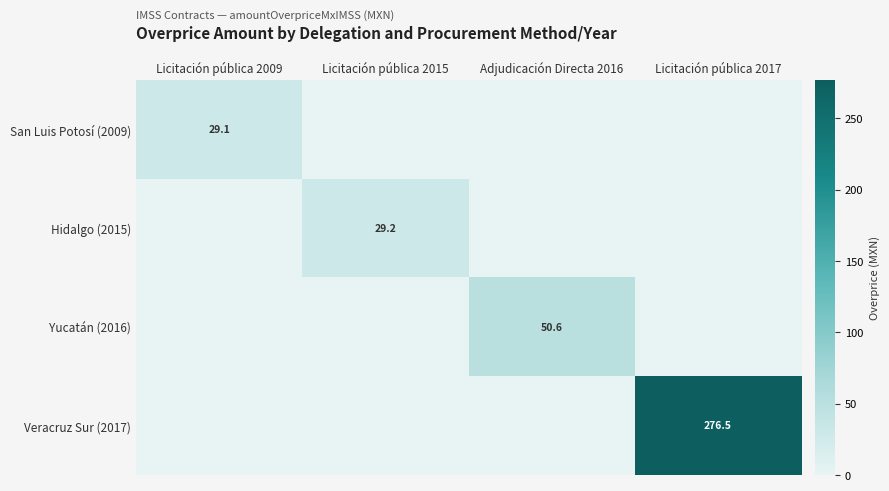

Which series has the largest range (max minus min)?

Veracruz Sur (2017)